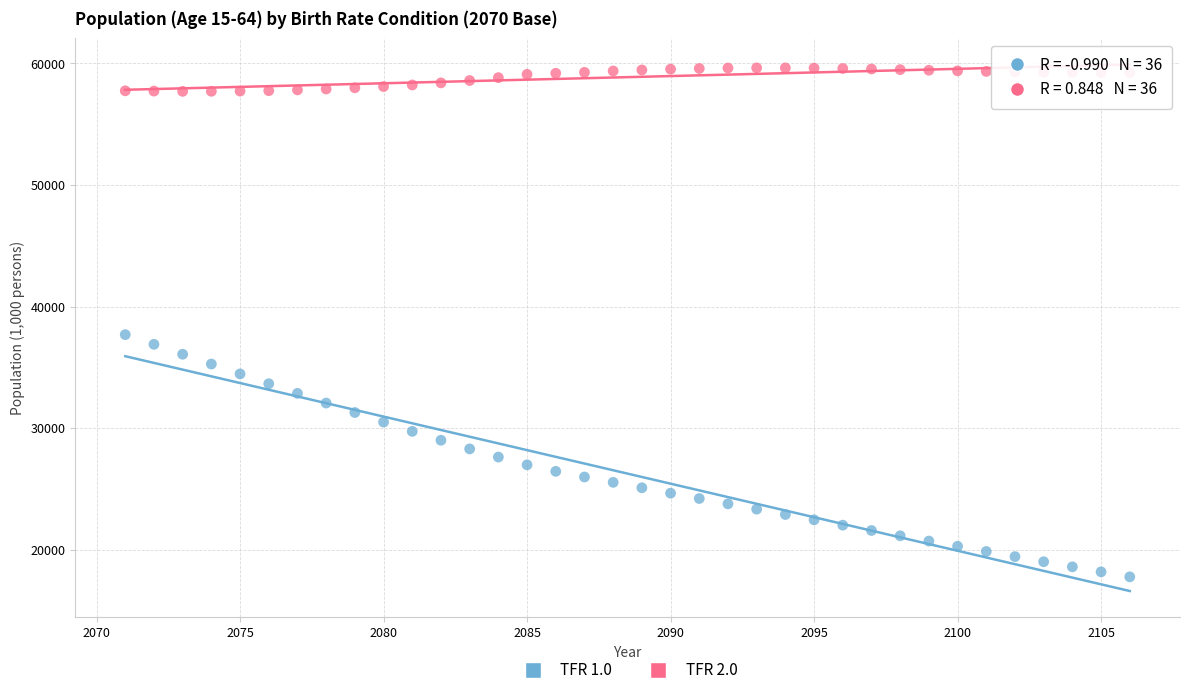

Across all data points, what is the range of X values (max minus min)?

35.0